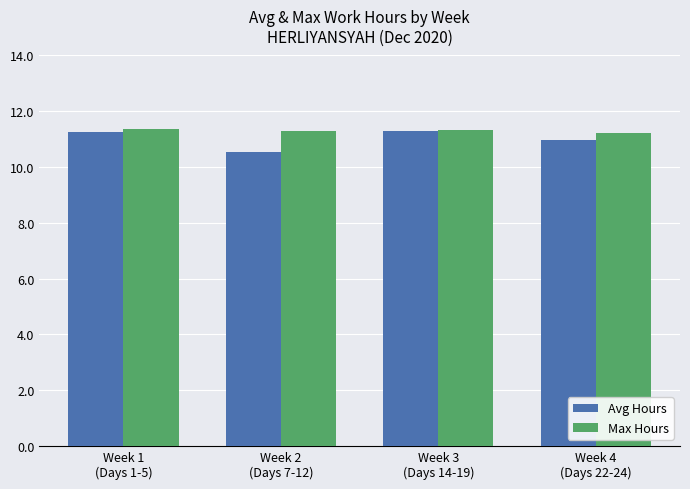

What is the total value across all series at Week 2
(Days 7-12)?

21.8